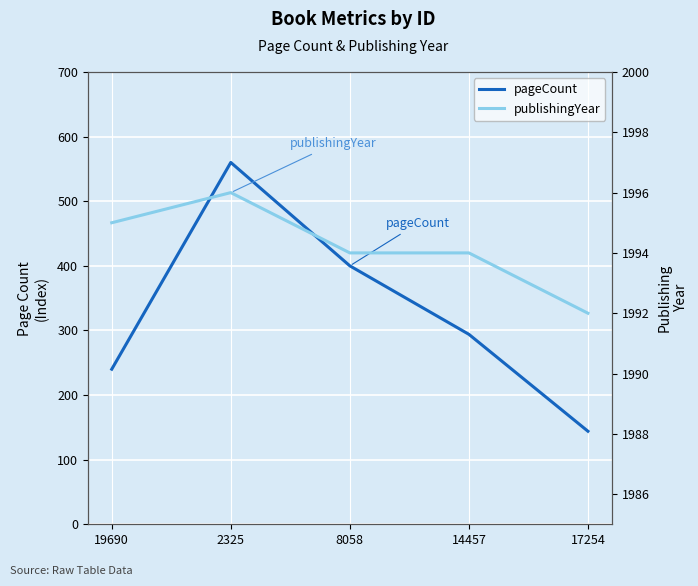

The value of publishingYear at 17254 is 1992. True or false?

True